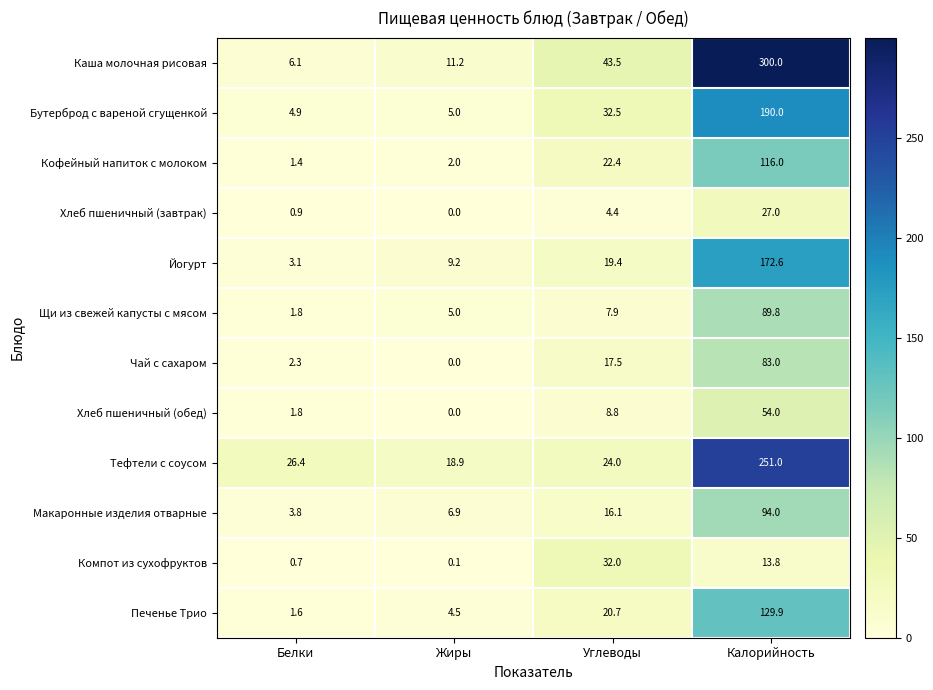

Read the Каша молочная рисовая value at Жиры.

11.2